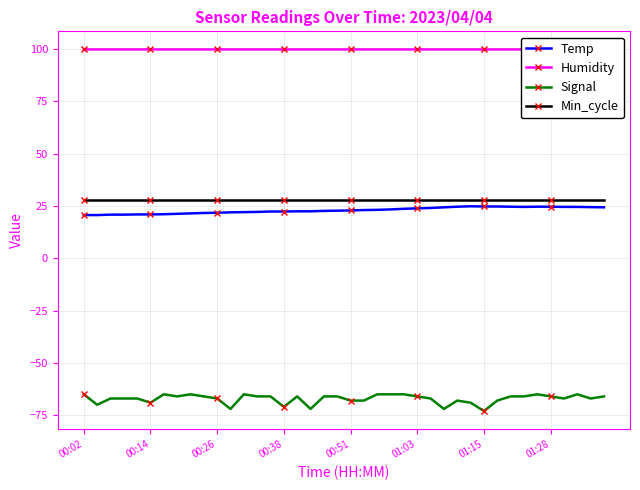

What is the maximum value shown in the chart?

99.9